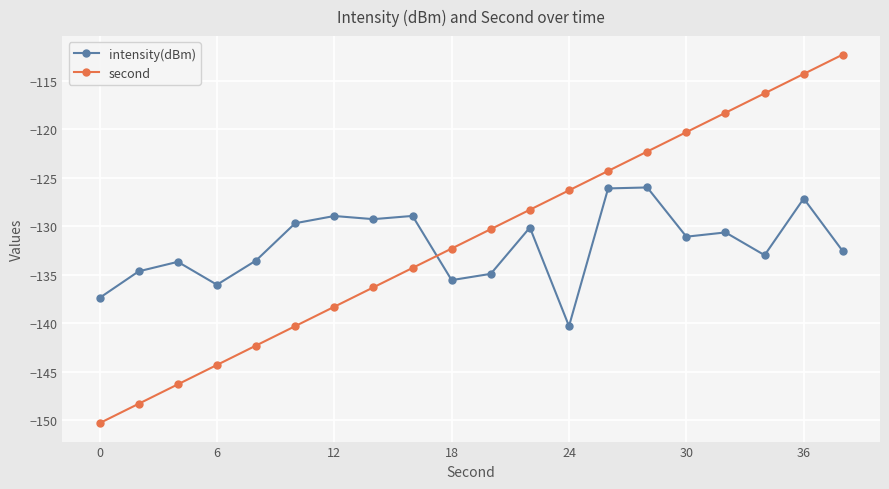

How many data points in second are above -130?

9